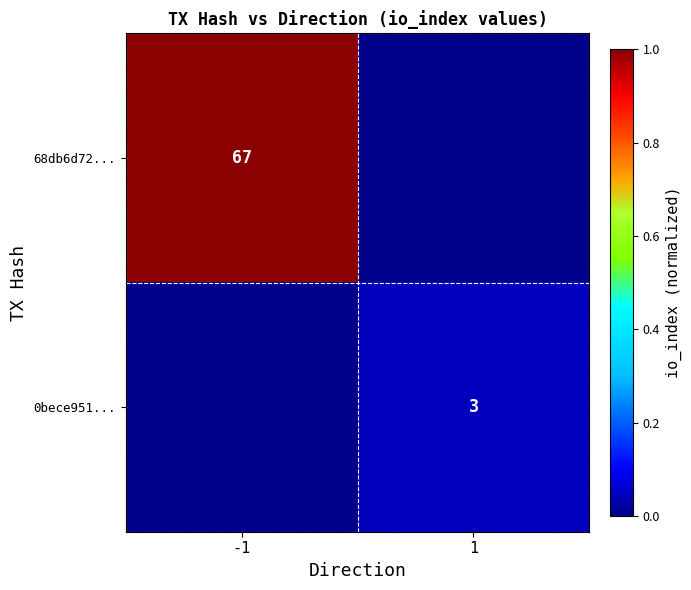

True or false: 0bece951... has a value of 5 at 1.

False